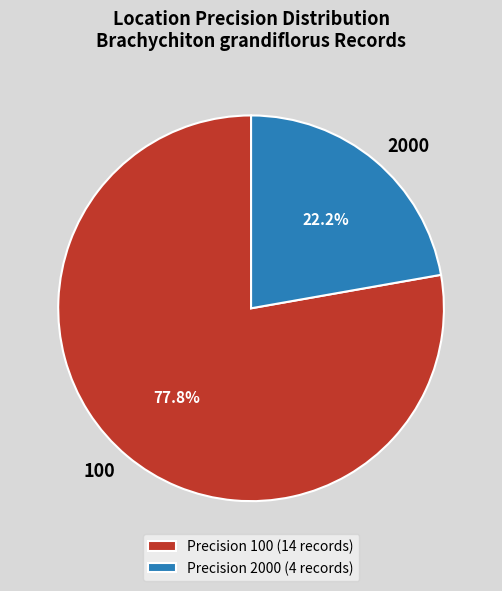

Approximately how many times larger is the value at 2000 compared to 100?

0.3